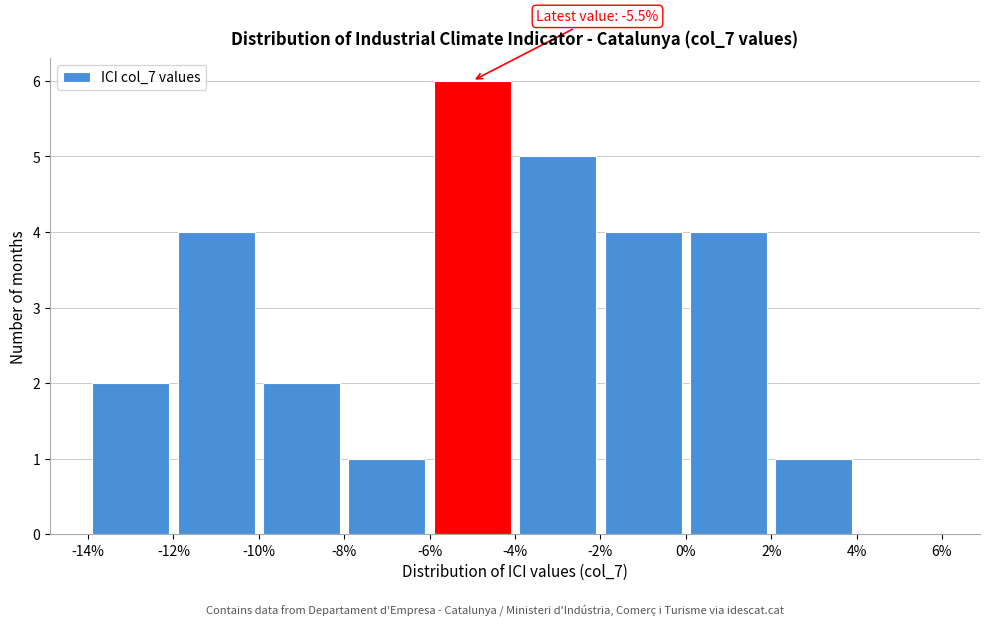

Over which range of the x-axis is the bar tallest?

-6% to -4%